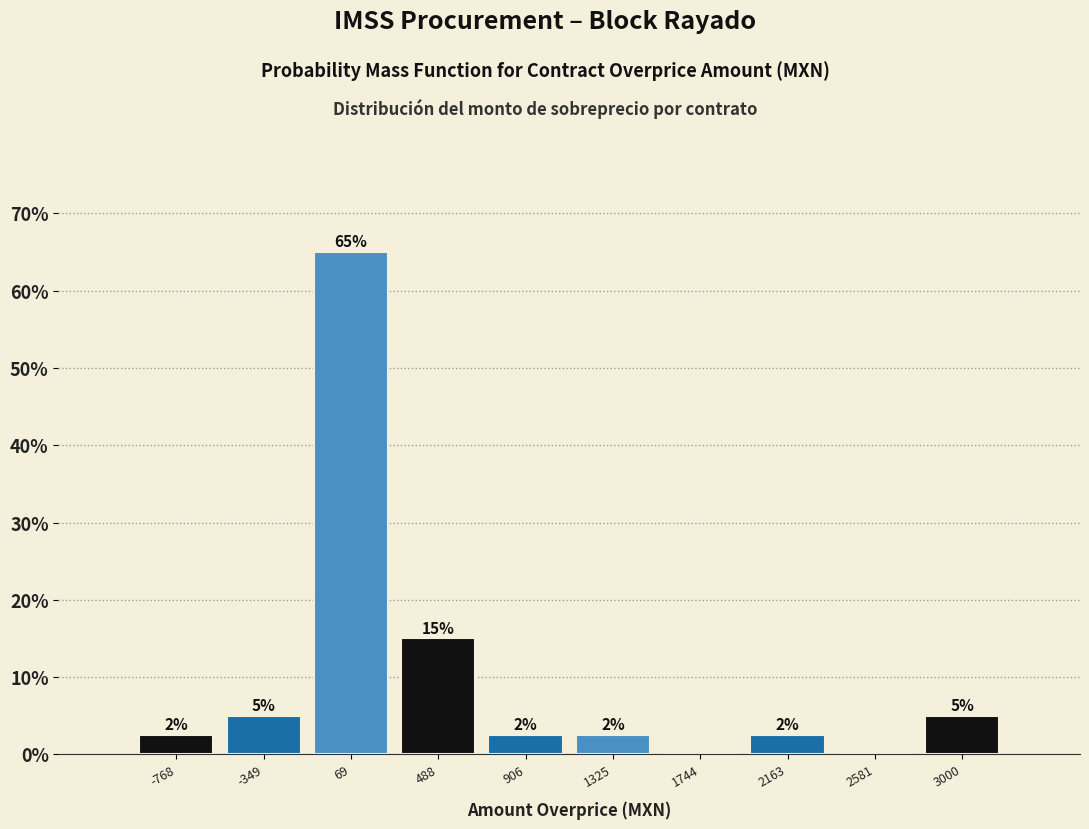

Over which range of the x-axis is the bar tallest?

-150 to 300